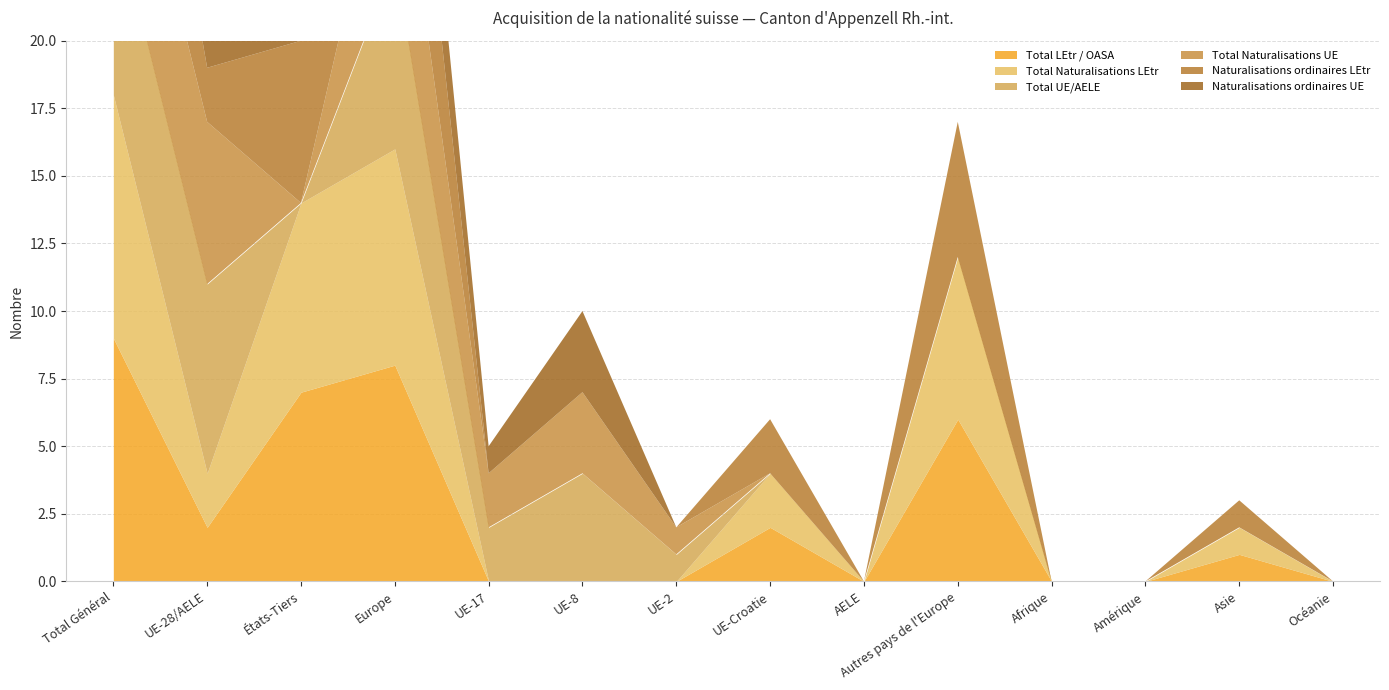

The Total UE/AELE series shows 0 at Amérique. True or false?

True